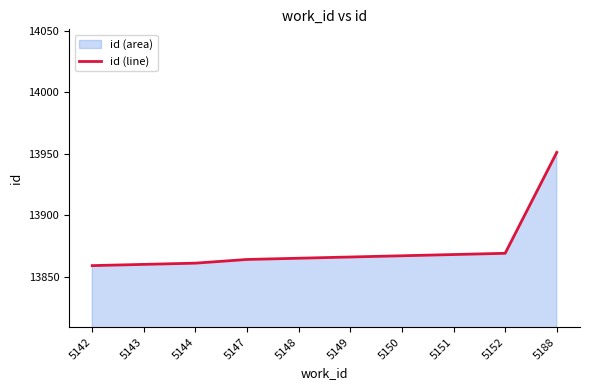

What is the maximum value shown in the chart?

13951